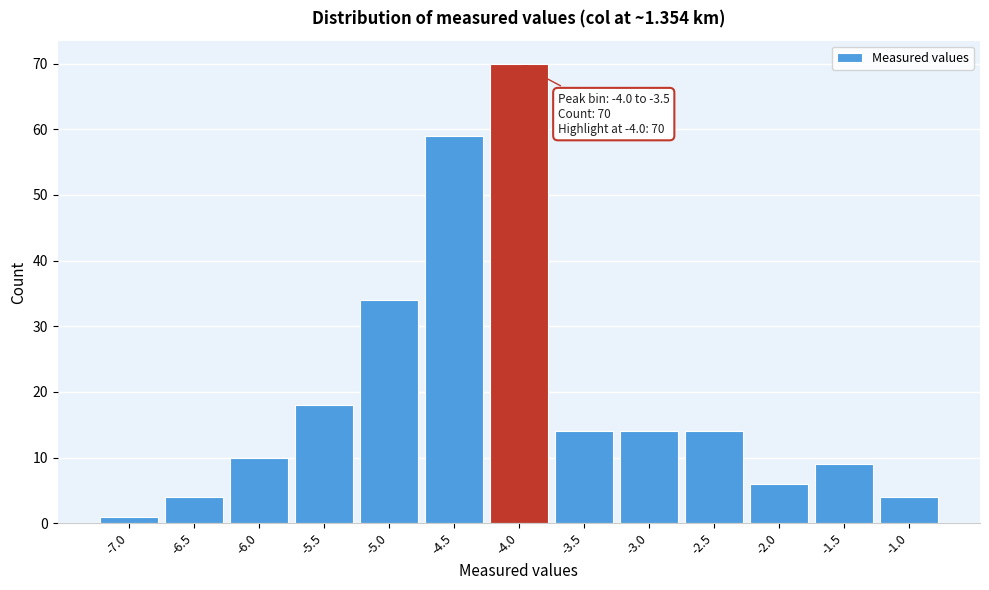

Reading left to right, extract all data points from this chart.

1	4	10	18	34	59	70	14	14	14	6	9	4